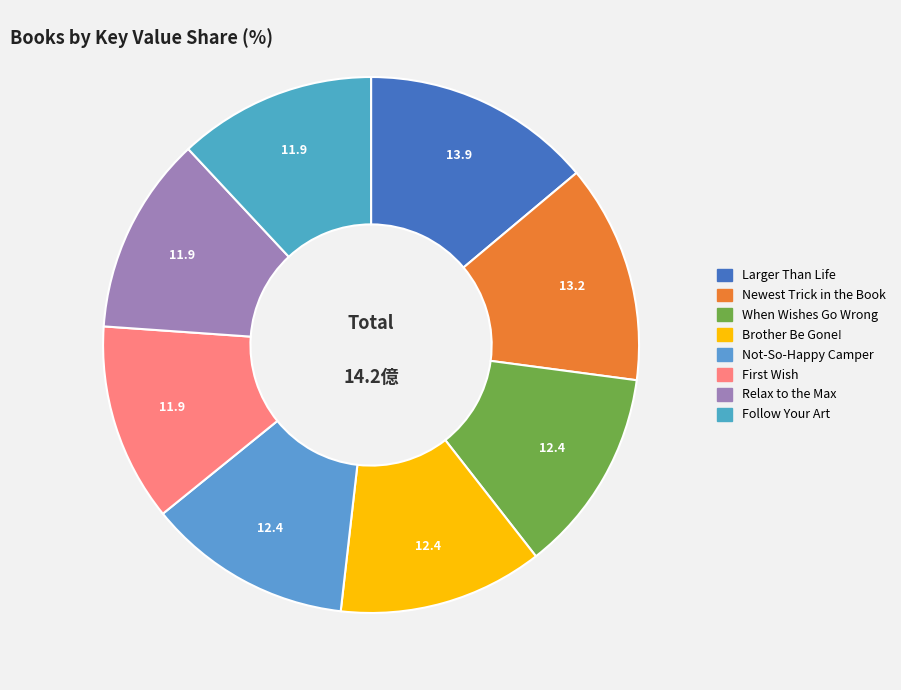

Rank the categories by value from highest to lowest.

Larger Than Life, Newest Trick in the Book, When Wishes Go Wrong, Brother Be Gone!, Not-So-Happy Camper, Follow Your Art, Relax to the Max, First Wish